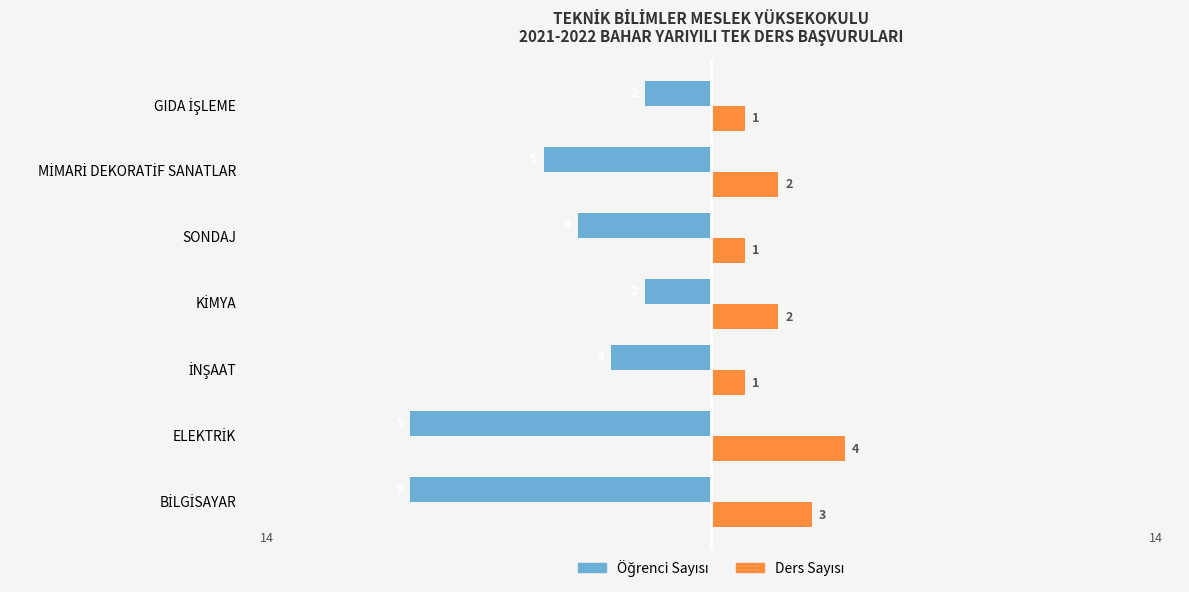

What is the maximum value shown in the chart?

4